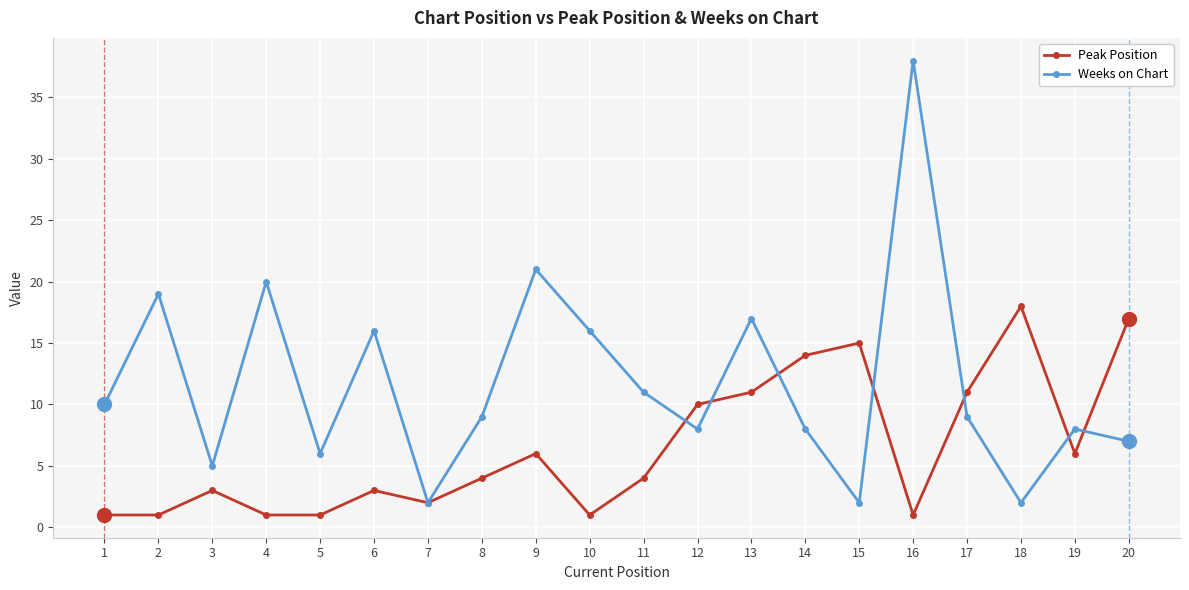

What is the difference between the second highest and minimum values in the Weeks on Chart series?

19